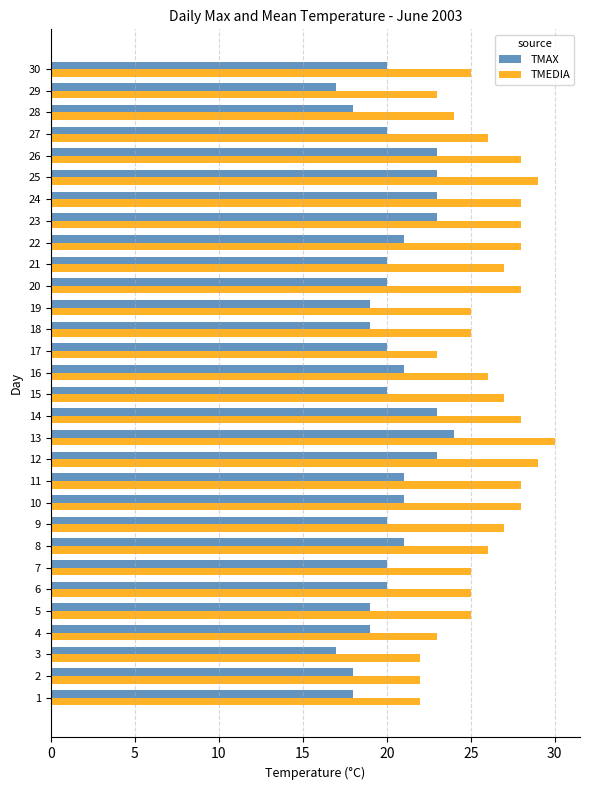

Is it true that TMAX equals 8 at 26?

False